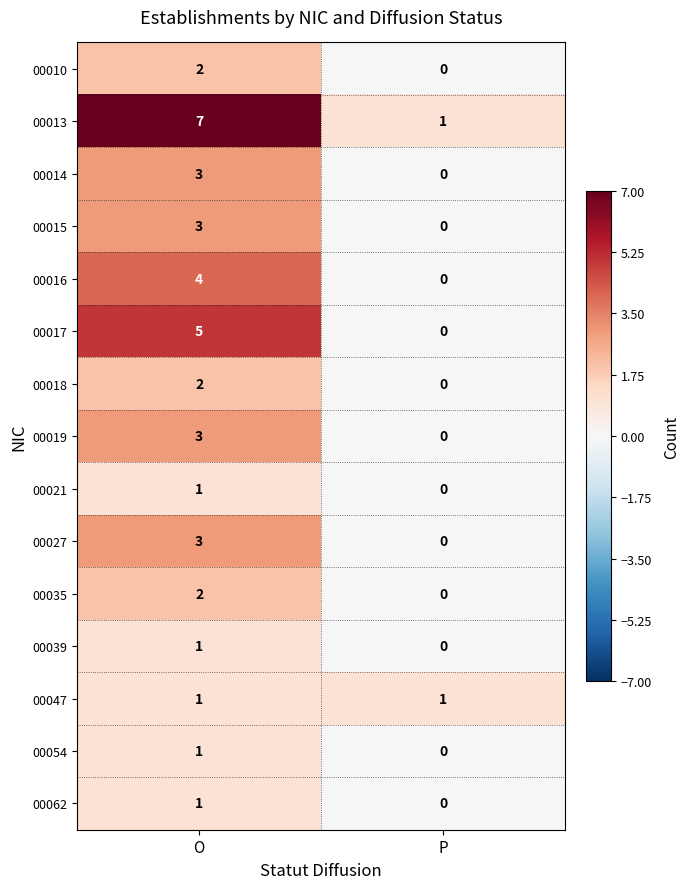

Rank the categories by 00027 value from lowest to highest.

P, O